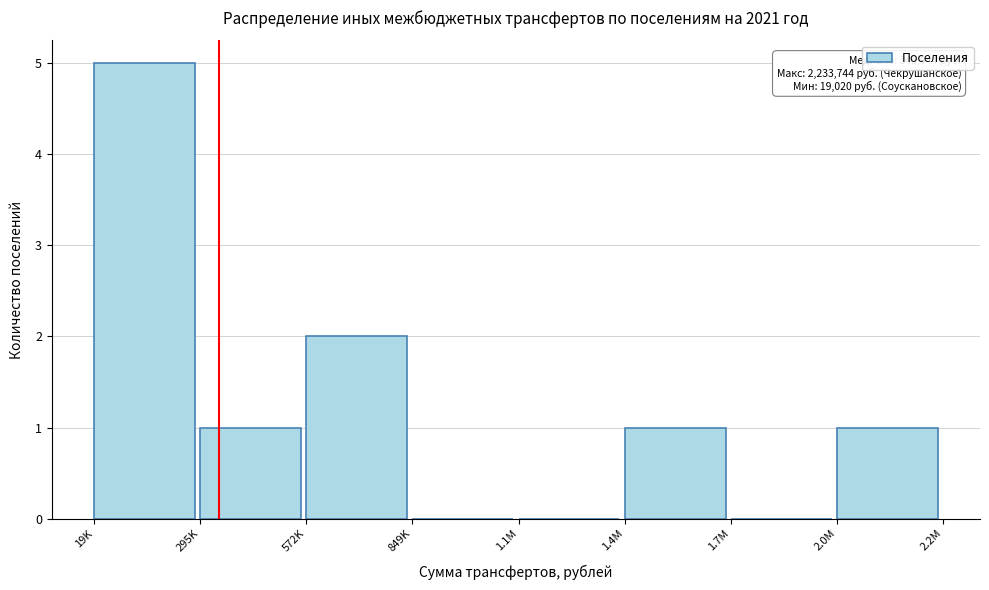

Reading left to right, extract all data points from this chart.

19K=5	295K=1	572K=2	849K=0	1.1M=0	1.4M=1	1.7M=0	2.0M=1